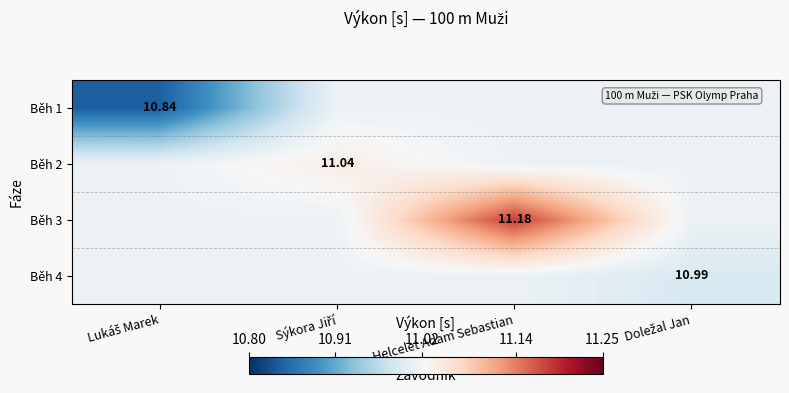

Between Sýkora Jiří and Helcelet Adam Sebastian, which series saw the biggest shift?

Běh 3